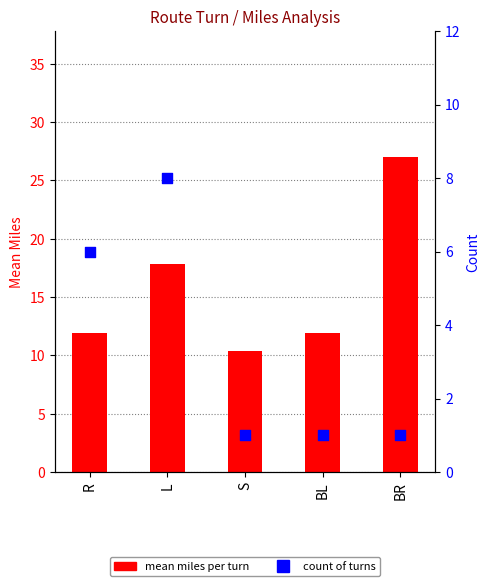

What is the total value across all series at S?

11.4